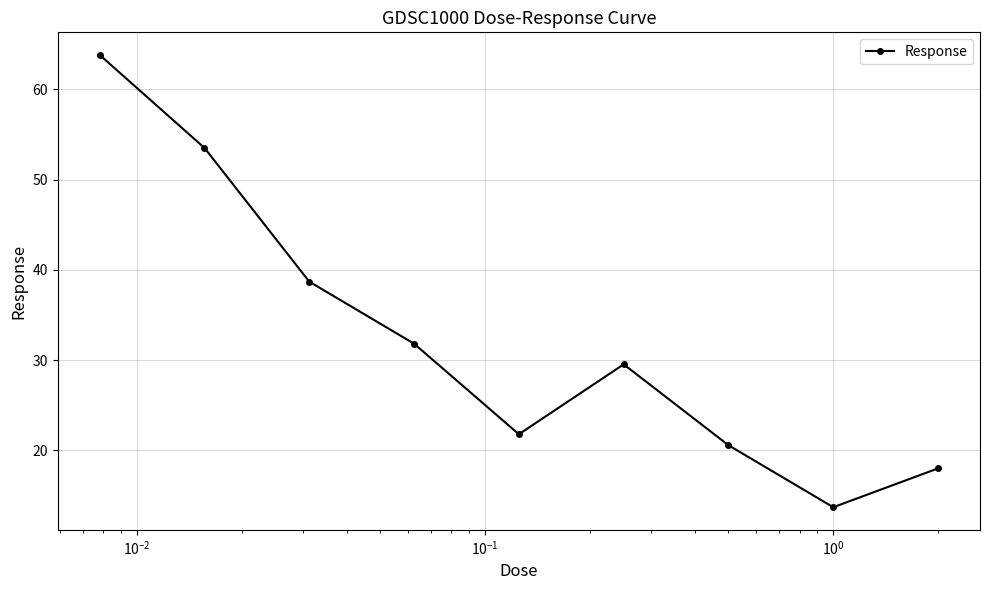

What is the value of the 1st point from the left?

63.8